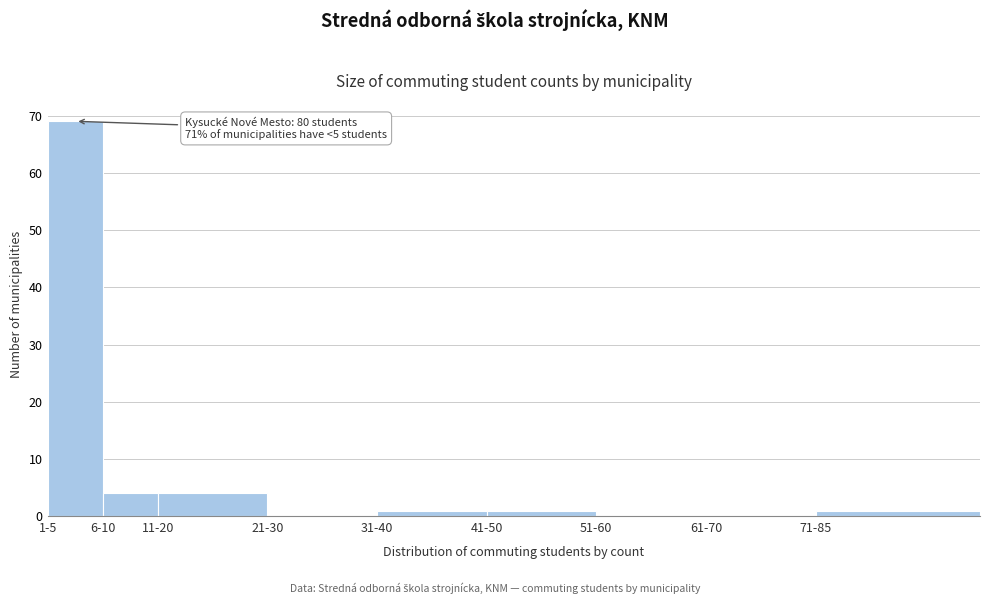

Reading left to right, transcribe all the data shown in this chart.

1-5=69	6-10=4	11-20=4	21-30=0	31-40=1	41-50=1	51-60=0	61-70=0	71-85=1